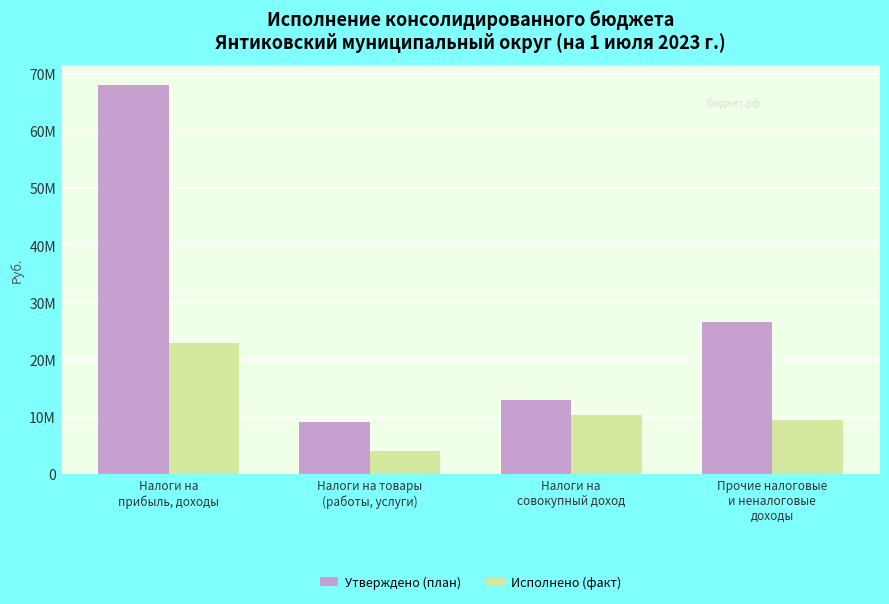

Which has a higher value, Налоги на товары
(работы, услуги) or Налоги на
совокупный доход?

Налоги на
совокупный доход